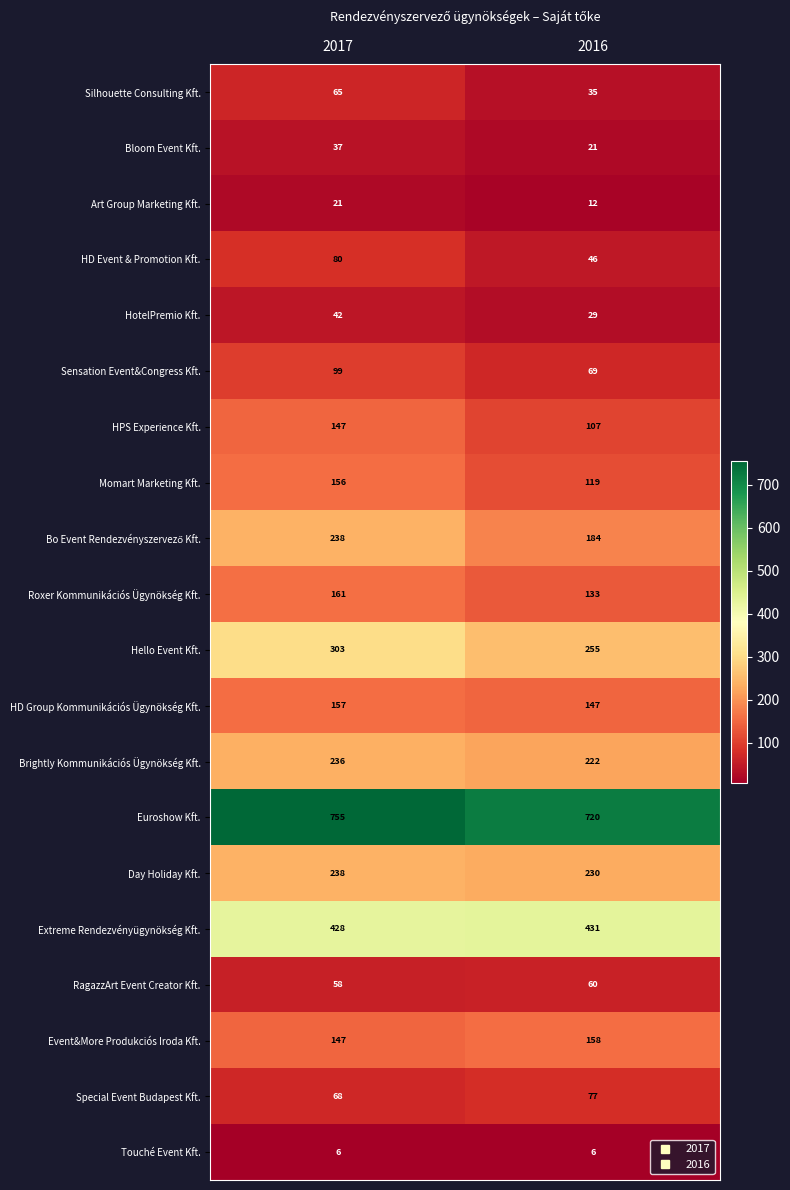

What is the greatest value displayed?

755